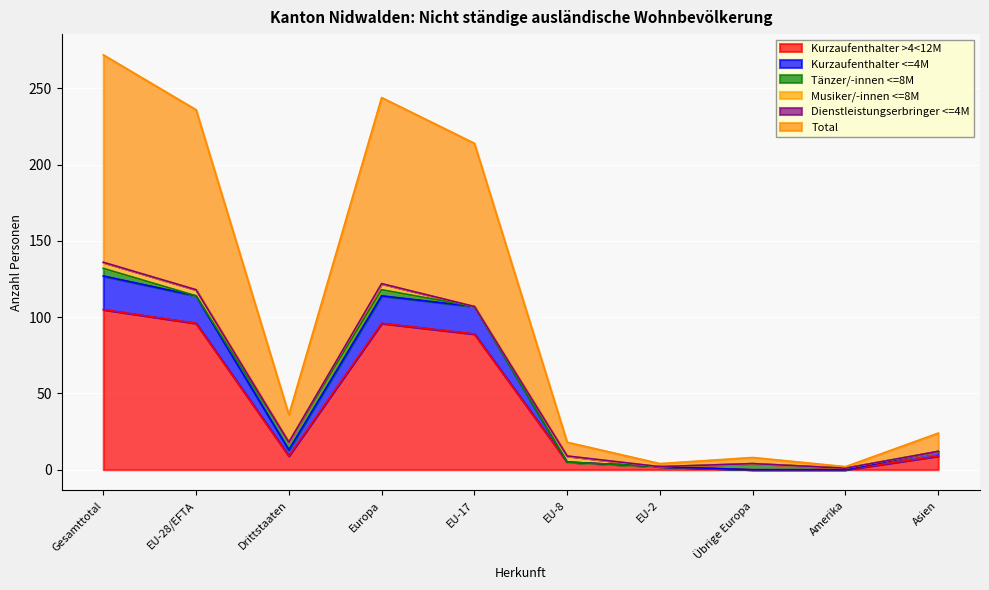

True or false: Kurzaufenthalter >4<12M and Kurzaufenthalter <=4M intersect in this chart.

False